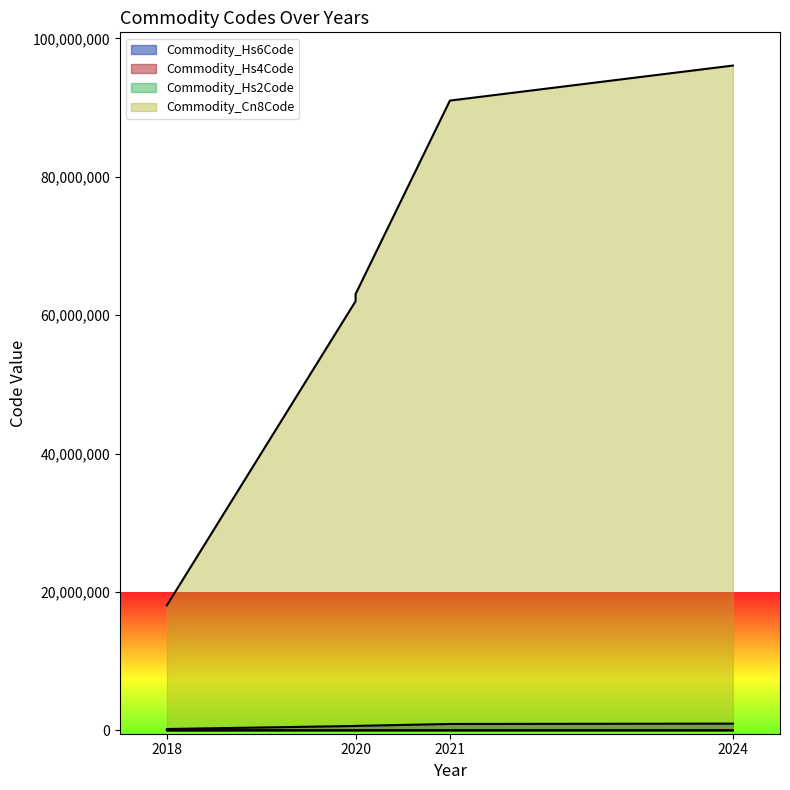

True or false: Commodity_Hs4Code and Commodity_Hs2Code cross at least once.

False